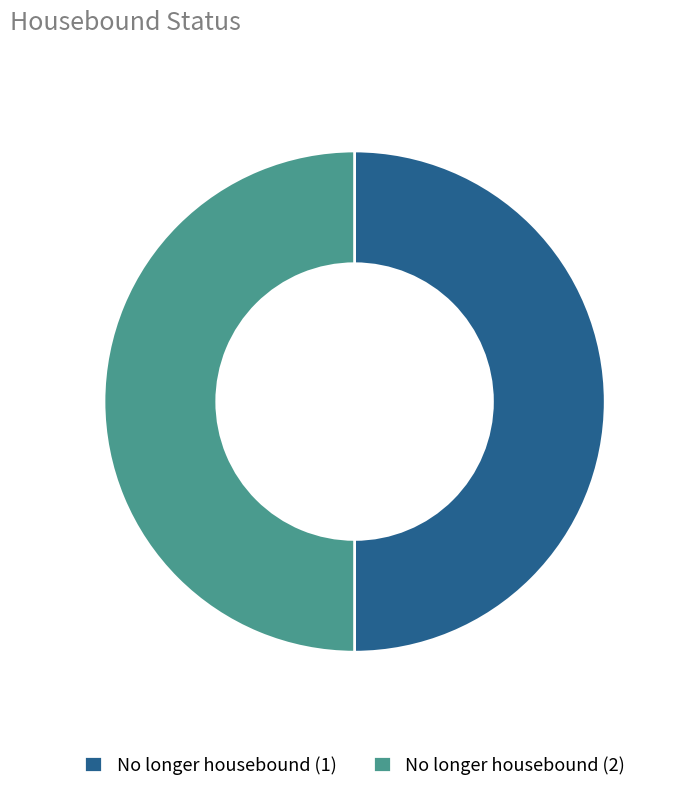

What is the ratio of the value at No longer housebound (1) to the value at No longer housebound (2)?

1.0